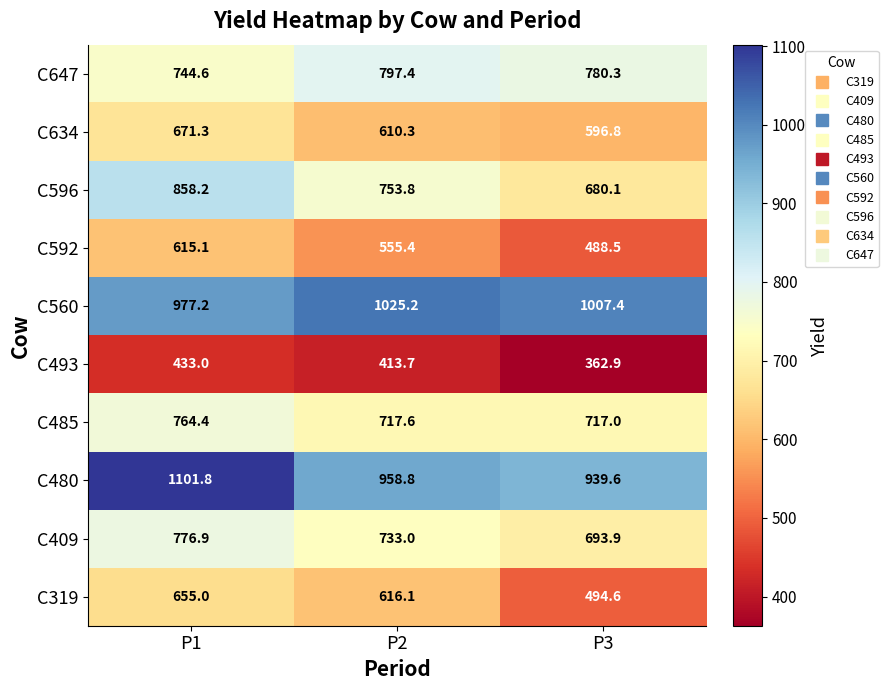

Which label corresponds to the largest value in the chart?

P1